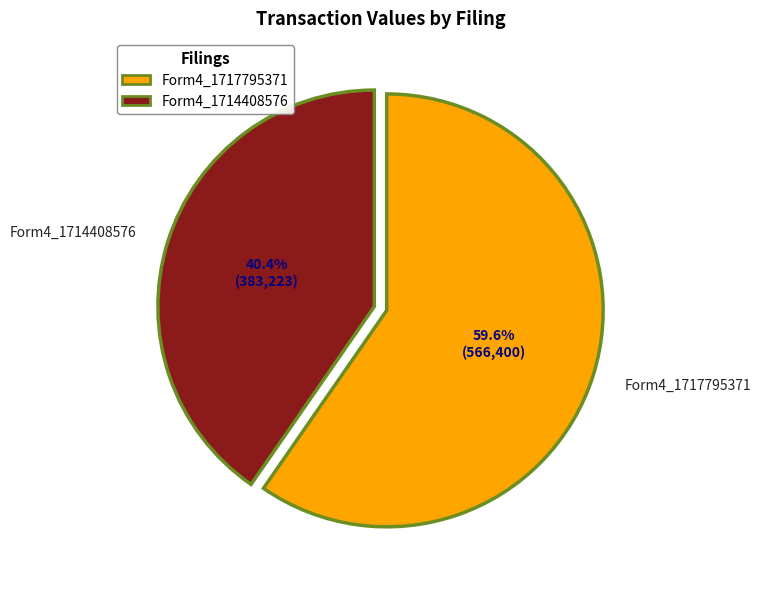

What is the majority slice?

Form4_1717795371